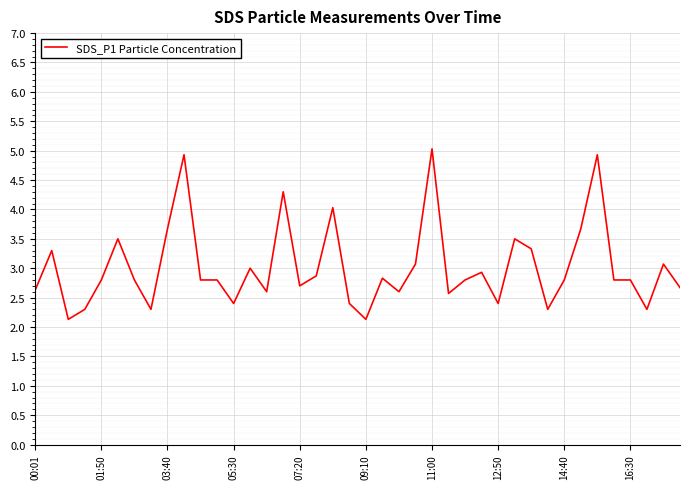

What is the maximum value shown in the chart?

5.0